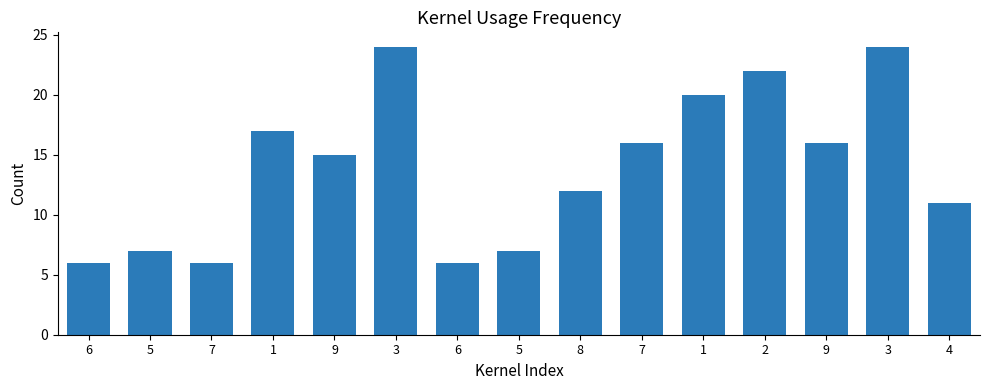

What is the difference between the values at 3 and 9?

9